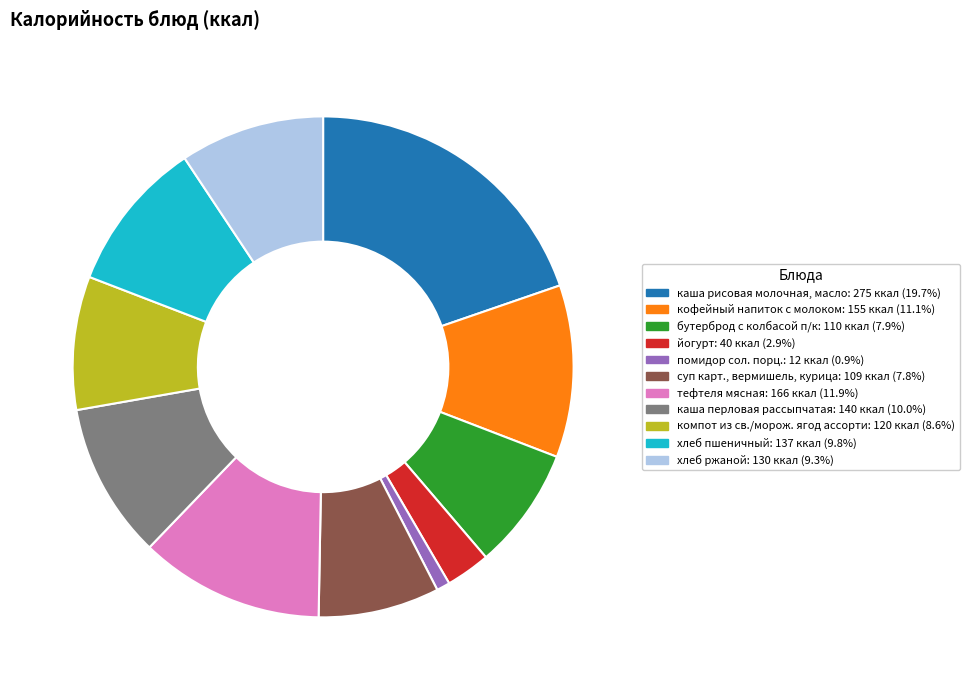

Between кофейный напиток с молоком and каша перловая рассыпчатая, which is larger?

кофейный напиток с молоком